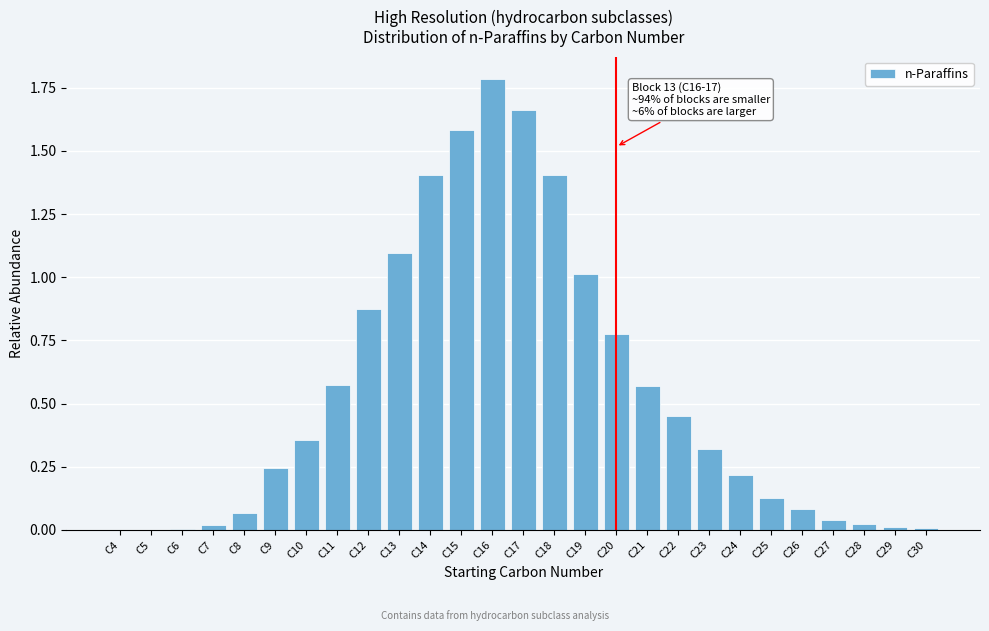

What is the greatest value displayed?

1.8